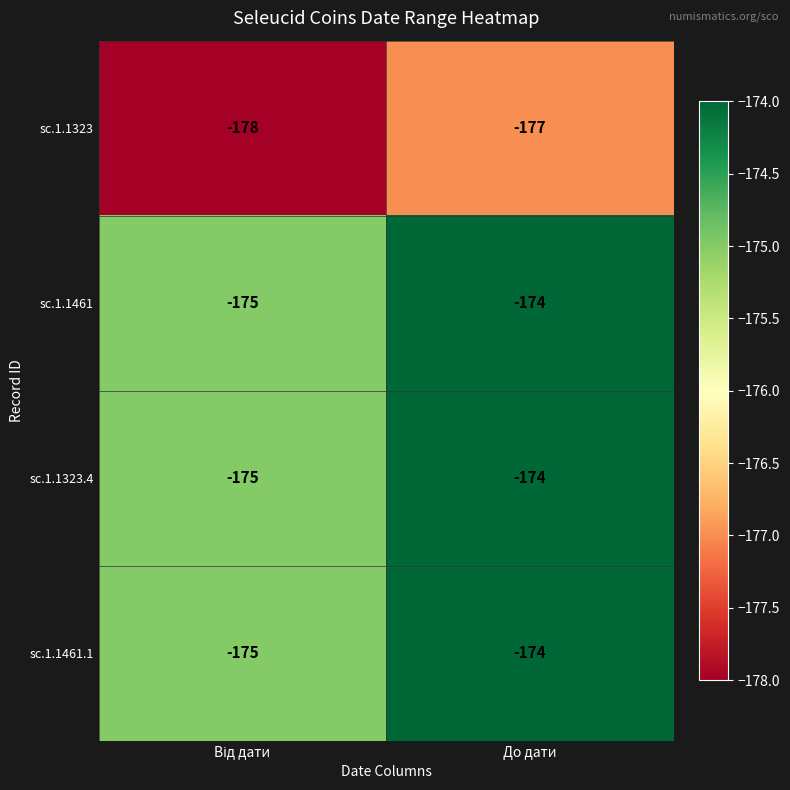

Reading right to left, list all the values displayed in this chart.

sc.1.1323: -177	-178
sc.1.1461: -174	-175
sc.1.1323.4: -174	-175
sc.1.1461.1: -174	-175